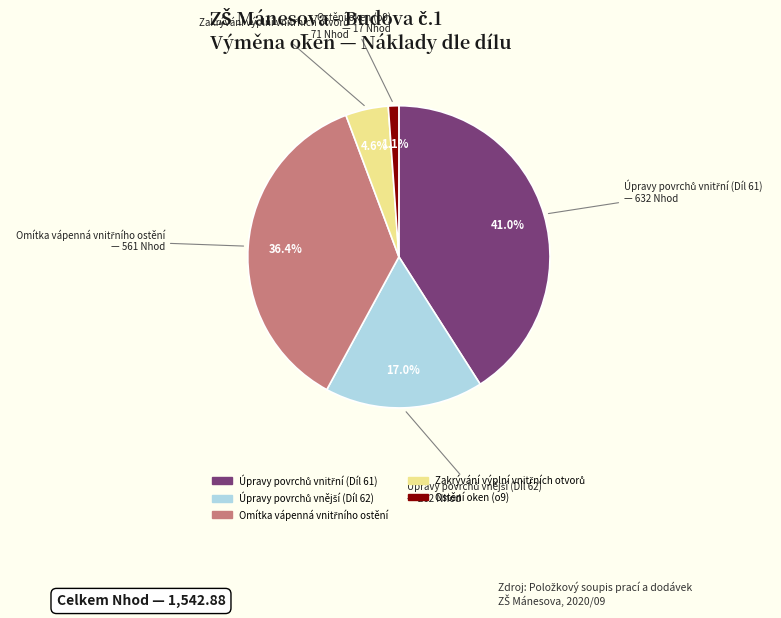

How much of the chart is everything except Ostění oken (o9)?

98.9%